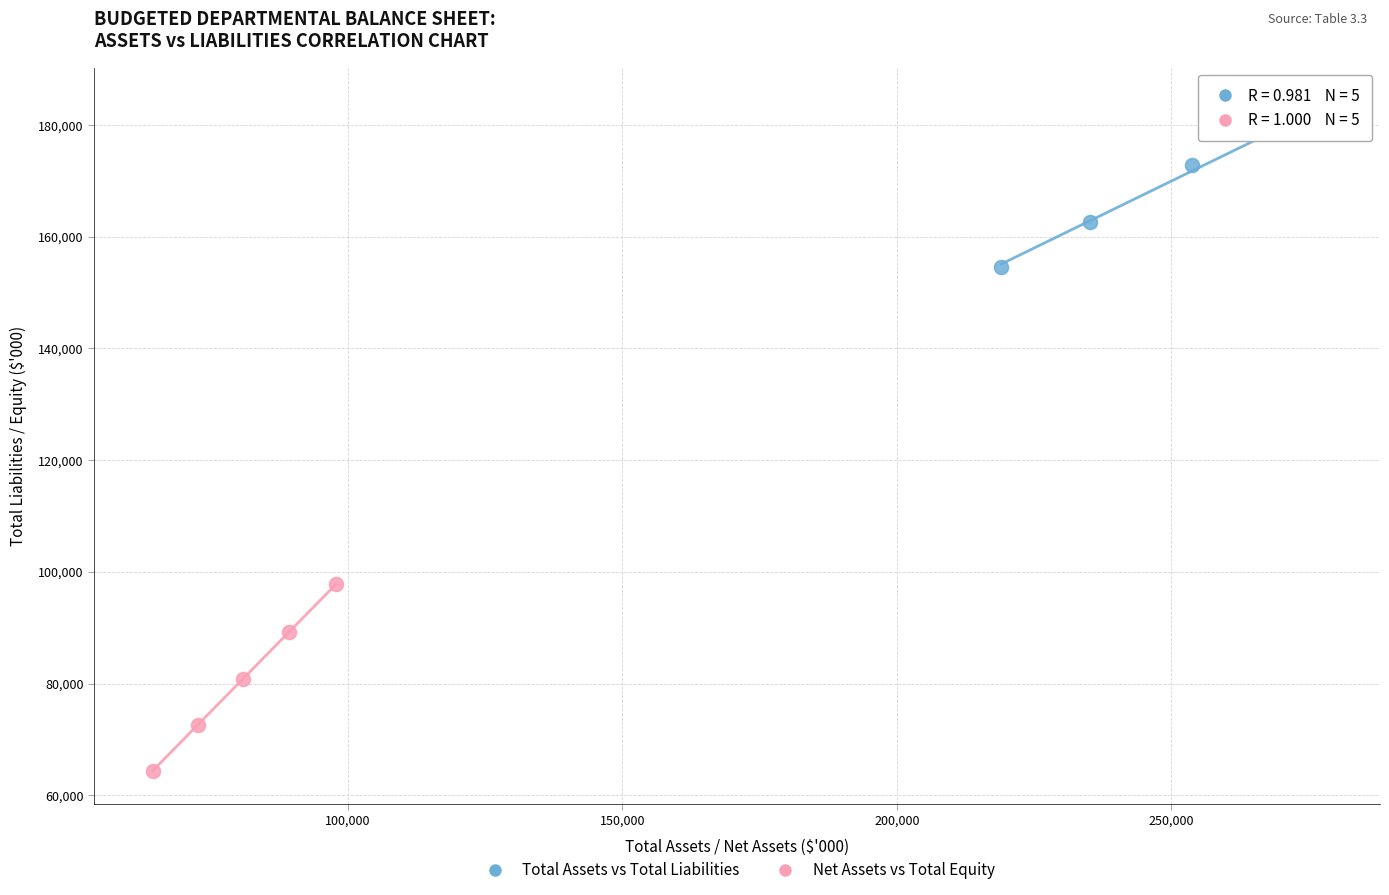

Which series contains the lowest Y value?

Net Assets vs Total Equity